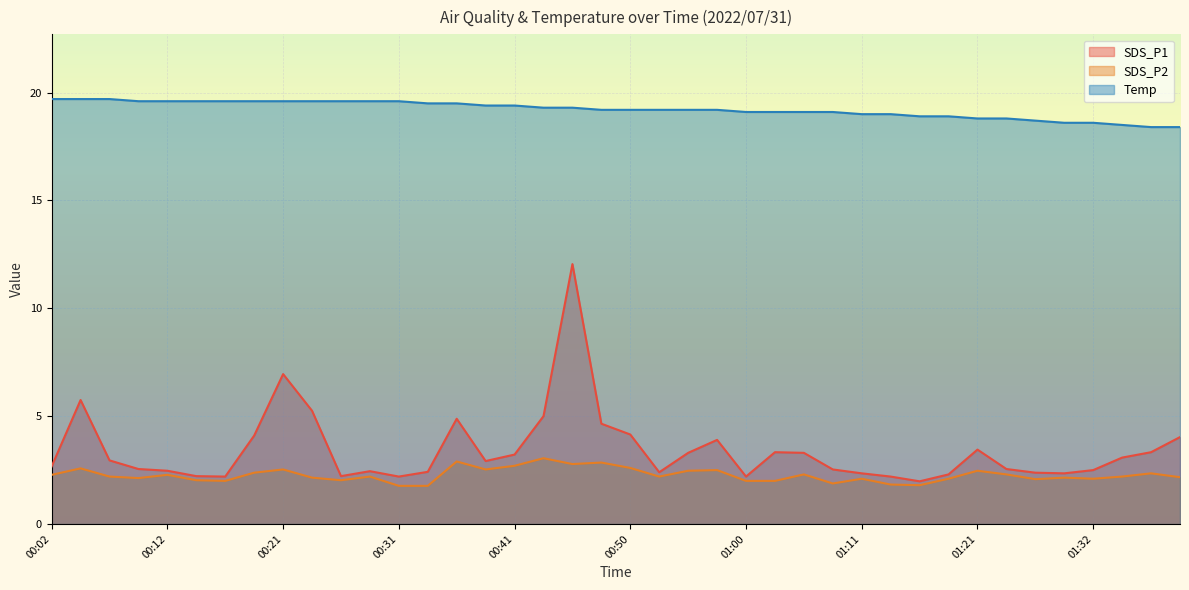

True or false: SDS_P2 and SDS_P1 intersect in this chart.

False